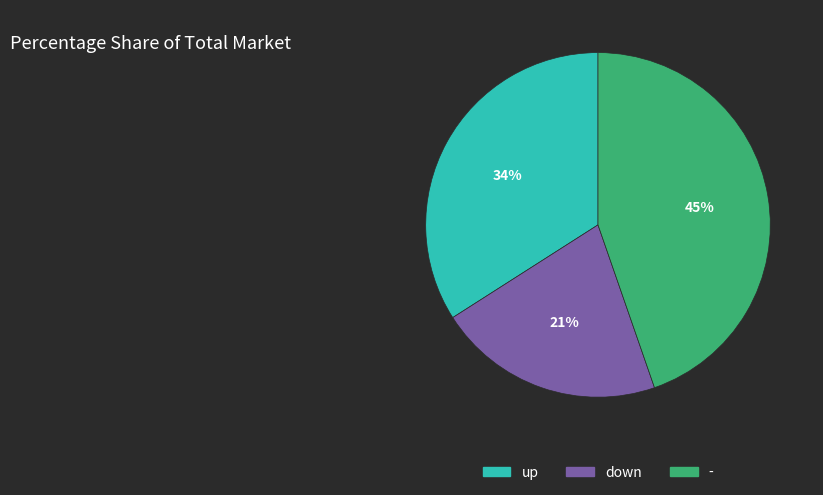

Is there a majority slice in this chart?

No